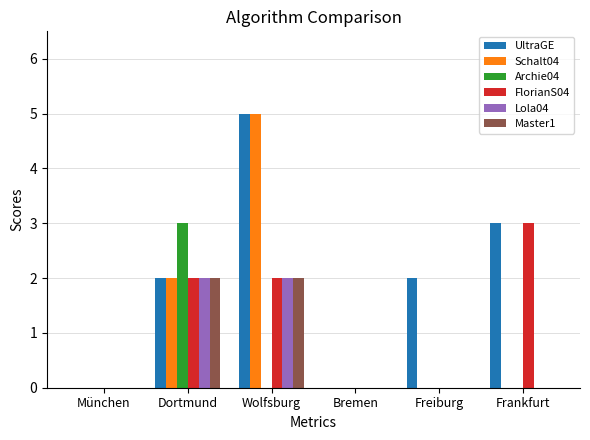

The Archie04 series shows 3 at Dortmund. True or false?

True